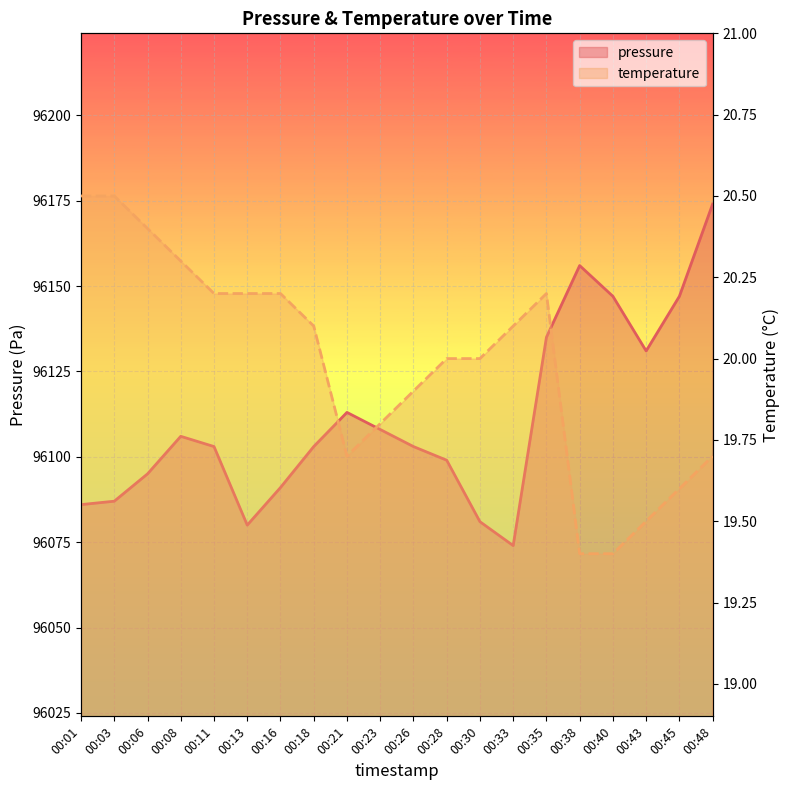

List the labels in order of pressure value, smallest first.

00:33, 00:13, 00:30, 00:01, 00:03, 00:16, 00:06, 00:28, 00:11, 00:18, 00:26, 00:08, 00:23, 00:21, 00:43, 00:35, 00:40, 00:45, 00:38, 00:48